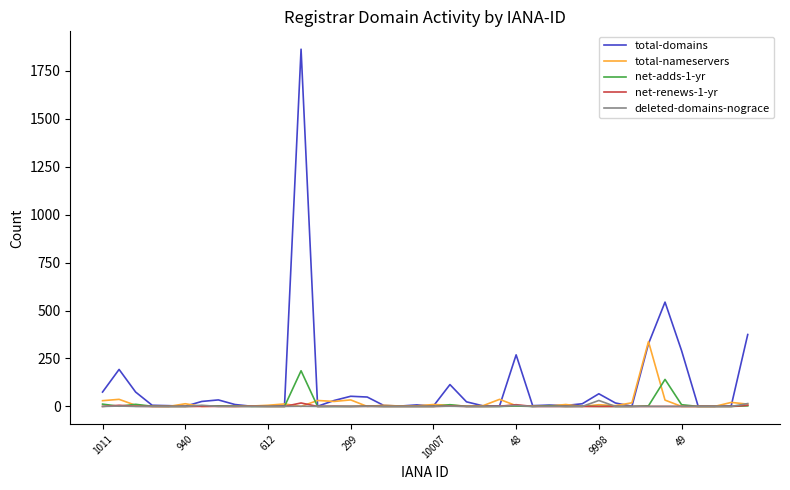

Which series has the largest range (max minus min)?

total-domains